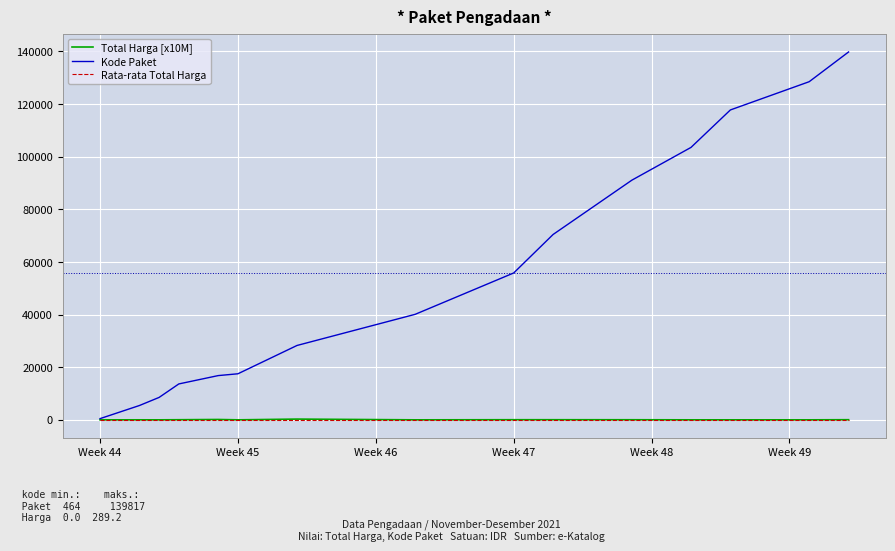

What is the highest value of the Kode Paket series?

139817.0